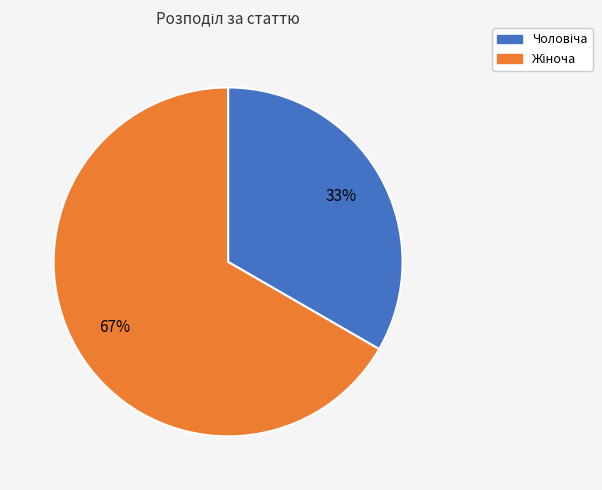

Is there a majority slice in this chart?

Yes